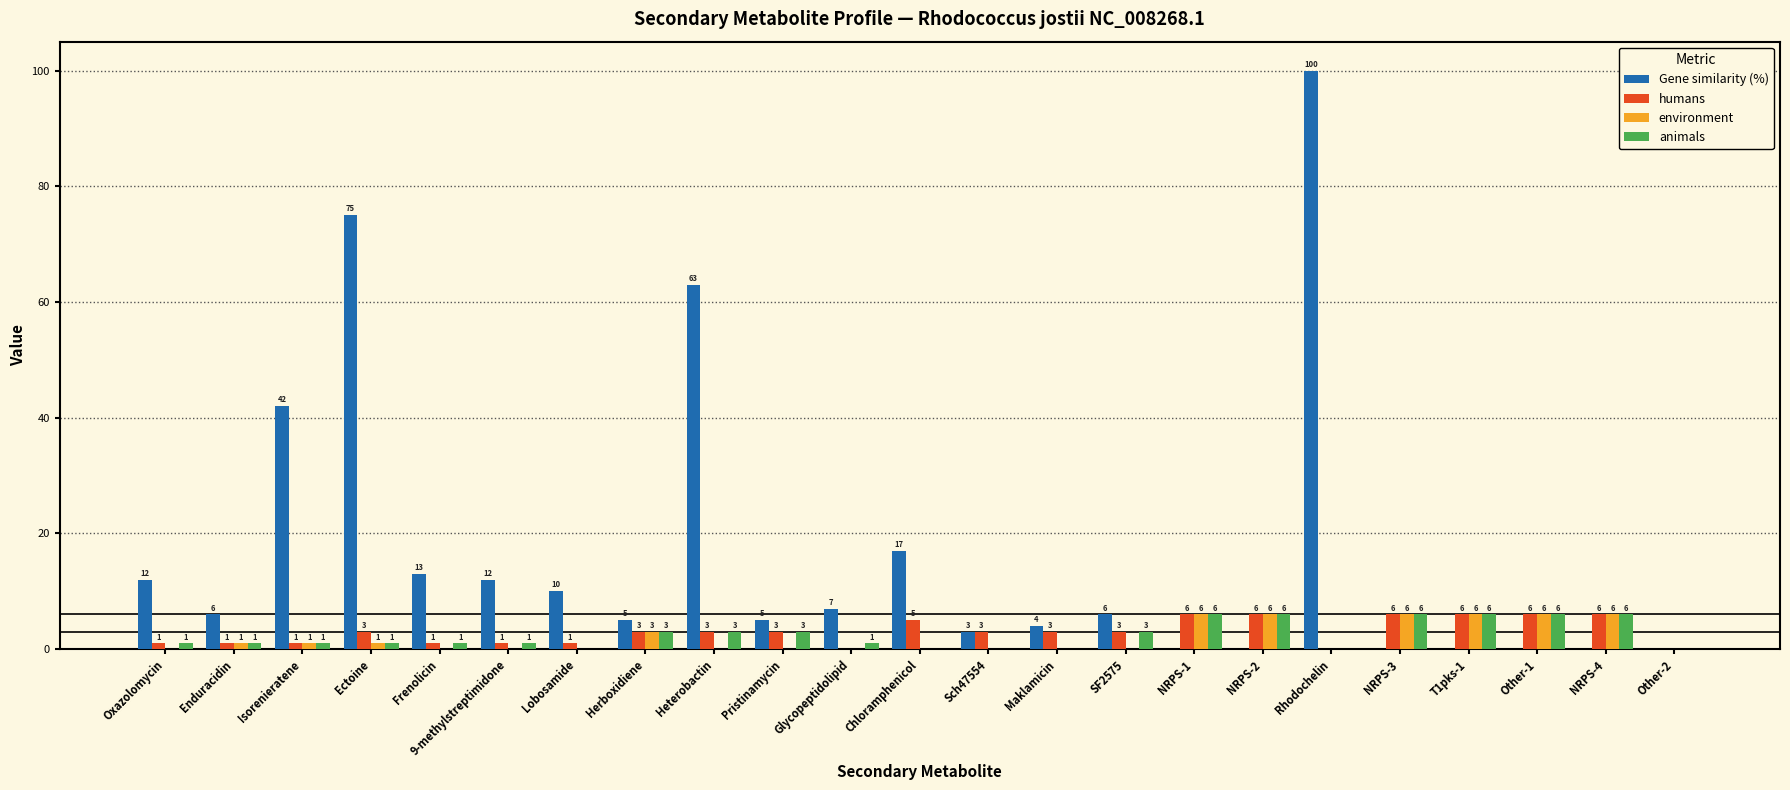

How many series are shown in this chart?

4